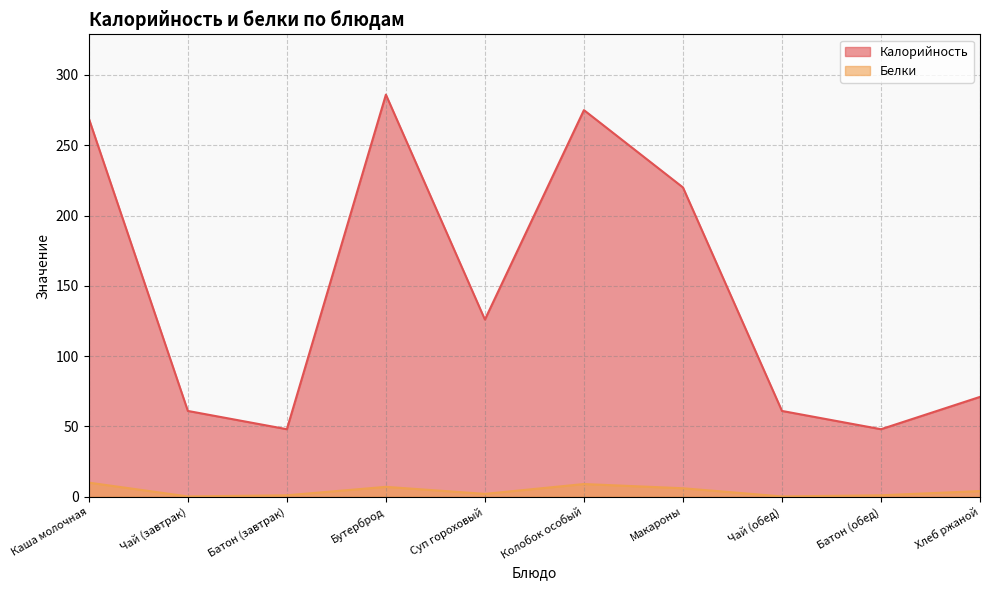

List the labels in order of Калорийность value, smallest first.

Батон (завтрак), Батон (обед), Чай (завтрак), Чай (обед), Хлеб ржаной, Суп гороховый, Макароны, Каша молочная, Колобок особый, Бутерброд